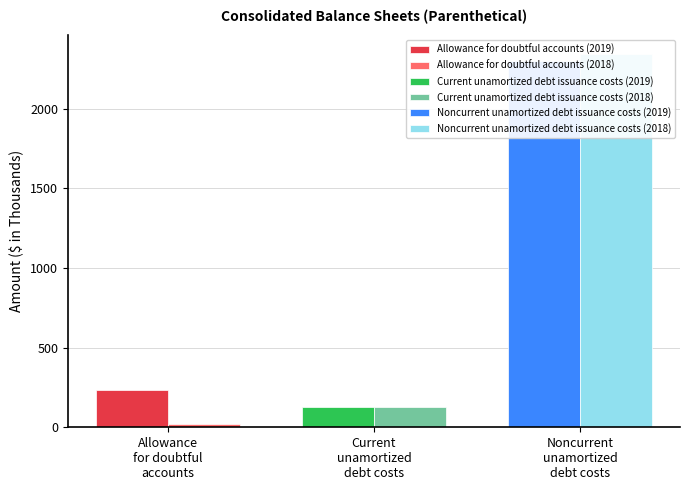

Does the chart contain stacked bars?

No